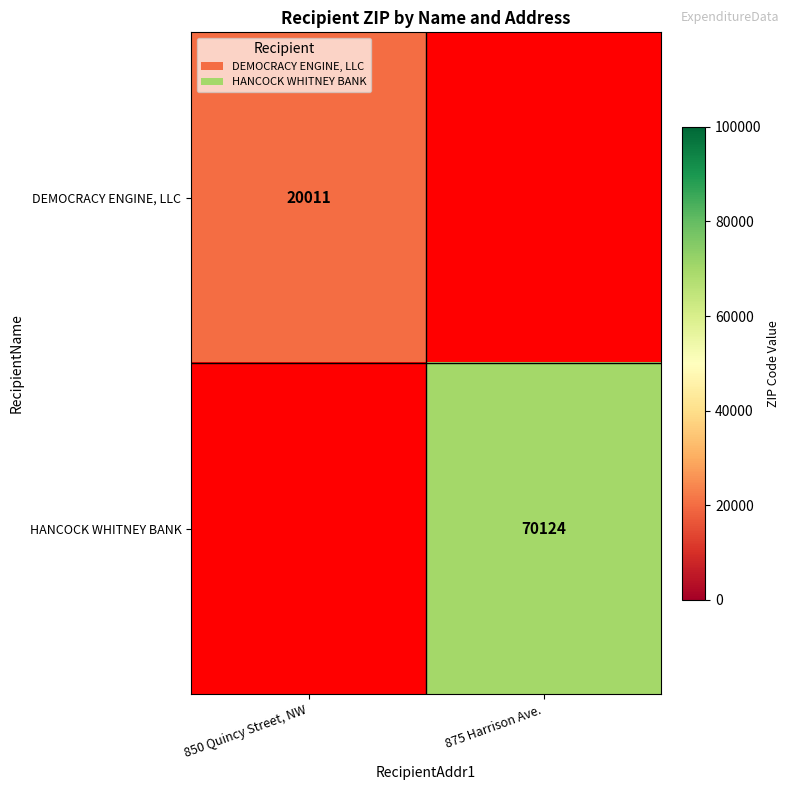

The HANCOCK WHITNEY BANK series shows 70124 at 875 Harrison Ave.. True or false?

True